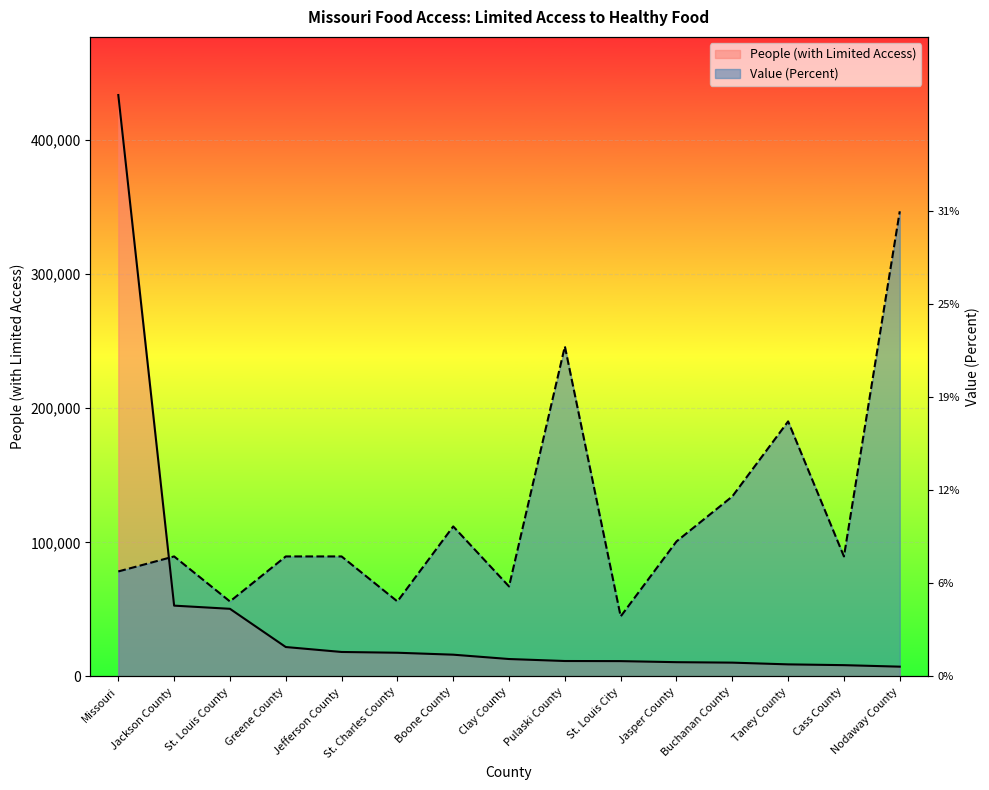

What is the spread (max minus min) of values at St. Louis City?

33289.0